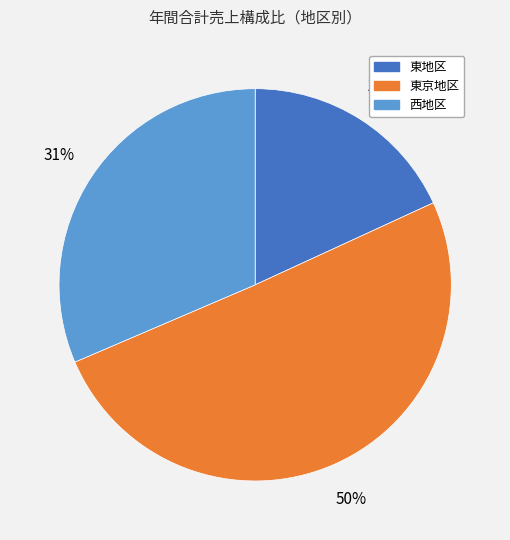

To the nearest percent, what is the average slice percentage?

33%